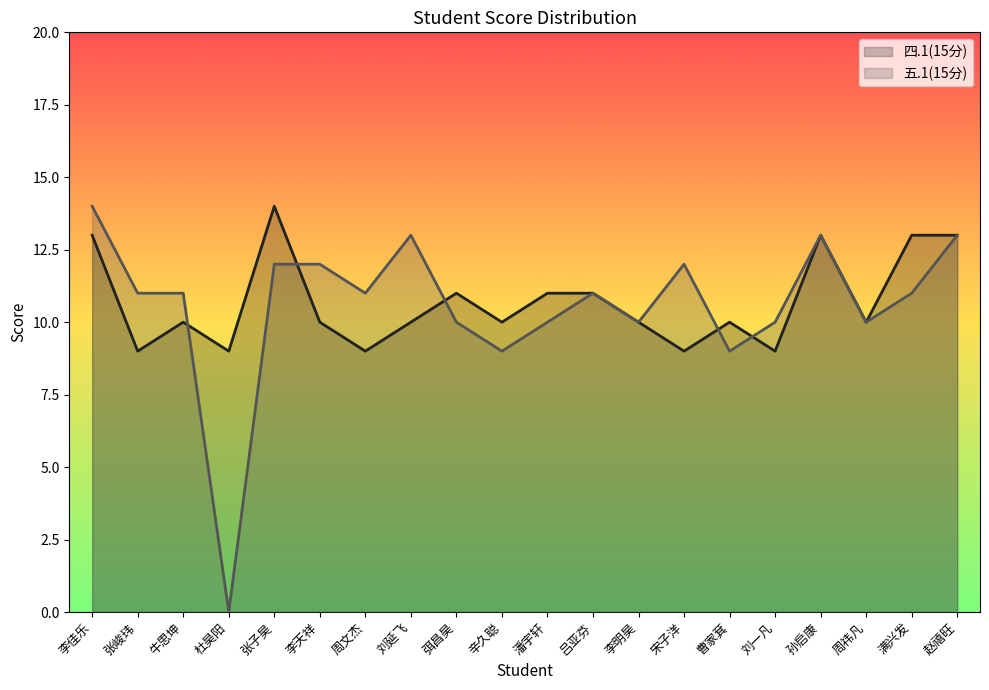

True or false: 五.1(15分) and 四.1(15分) cross at least once.

True